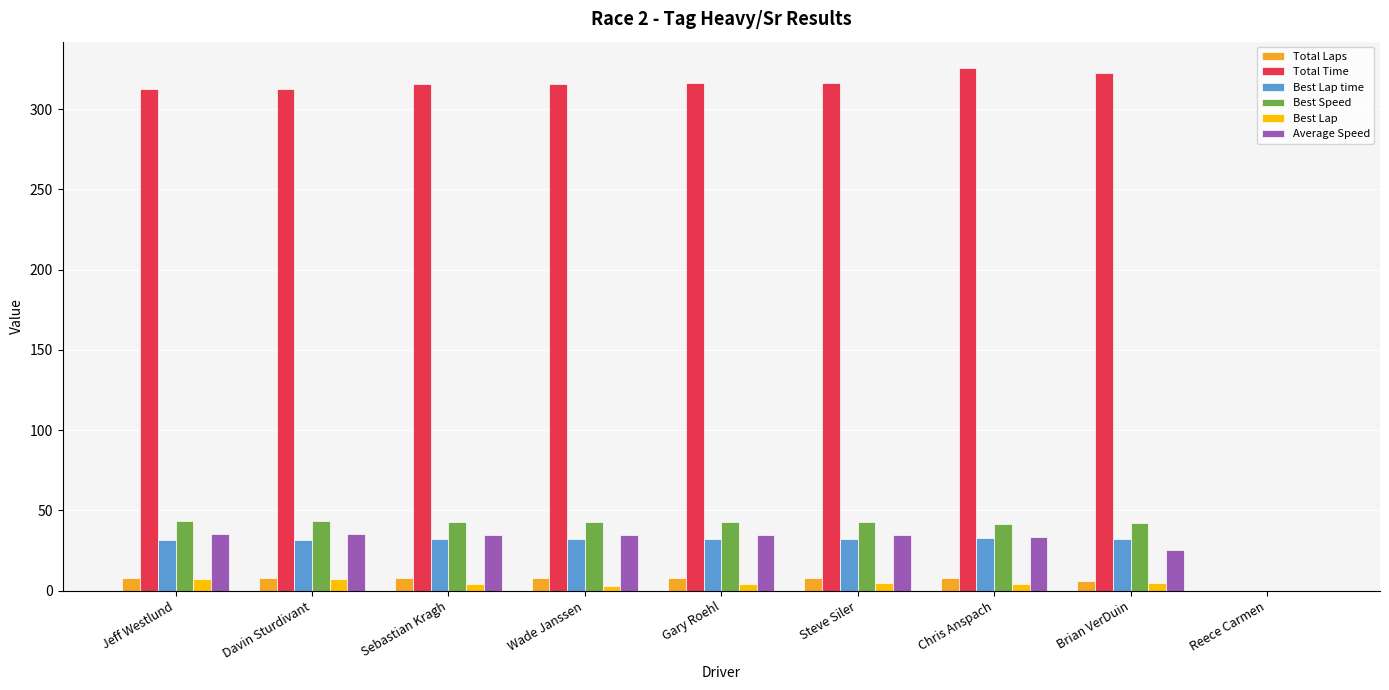

What is the average value of the Total Laps series?

6.9